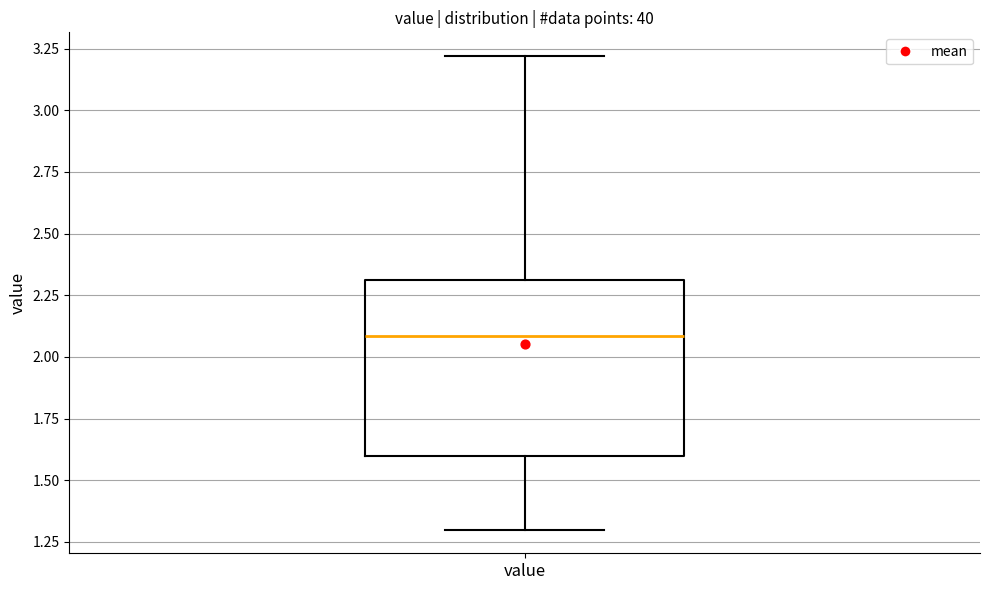

Where does the lower whisker of the box for value end on the y-axis? The values are not printed on the chart, so give them approximately, as read against the axis.

1.3